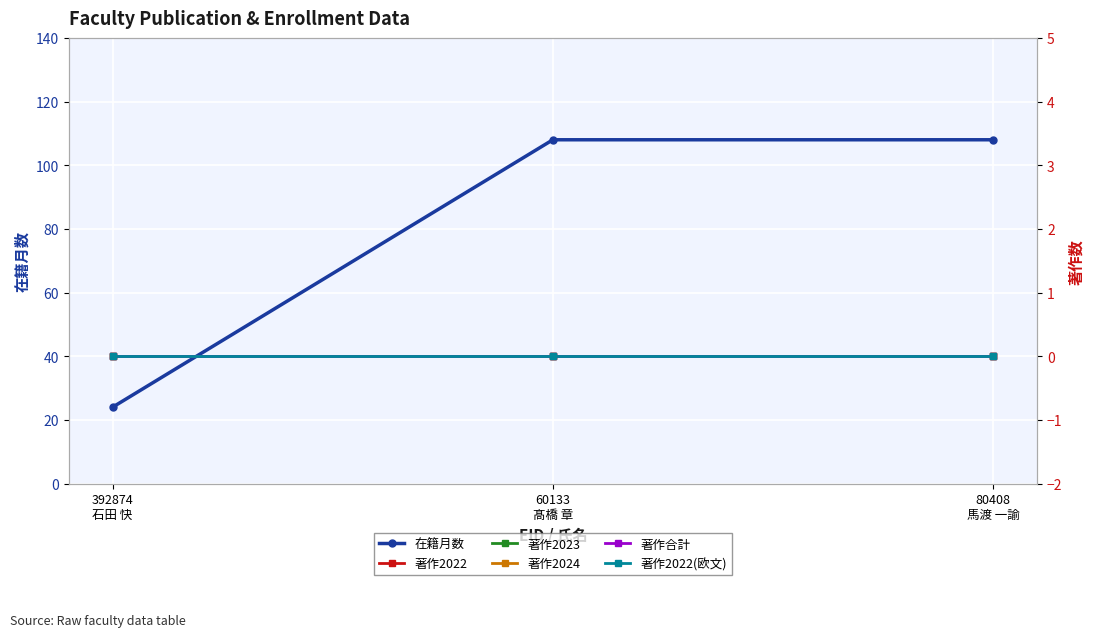

How many distinct data groups are displayed?

6